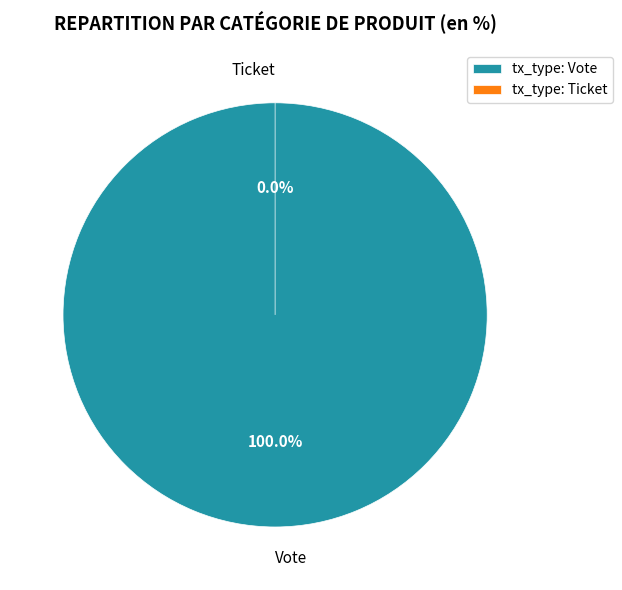

How many slices are in this pie chart?

2